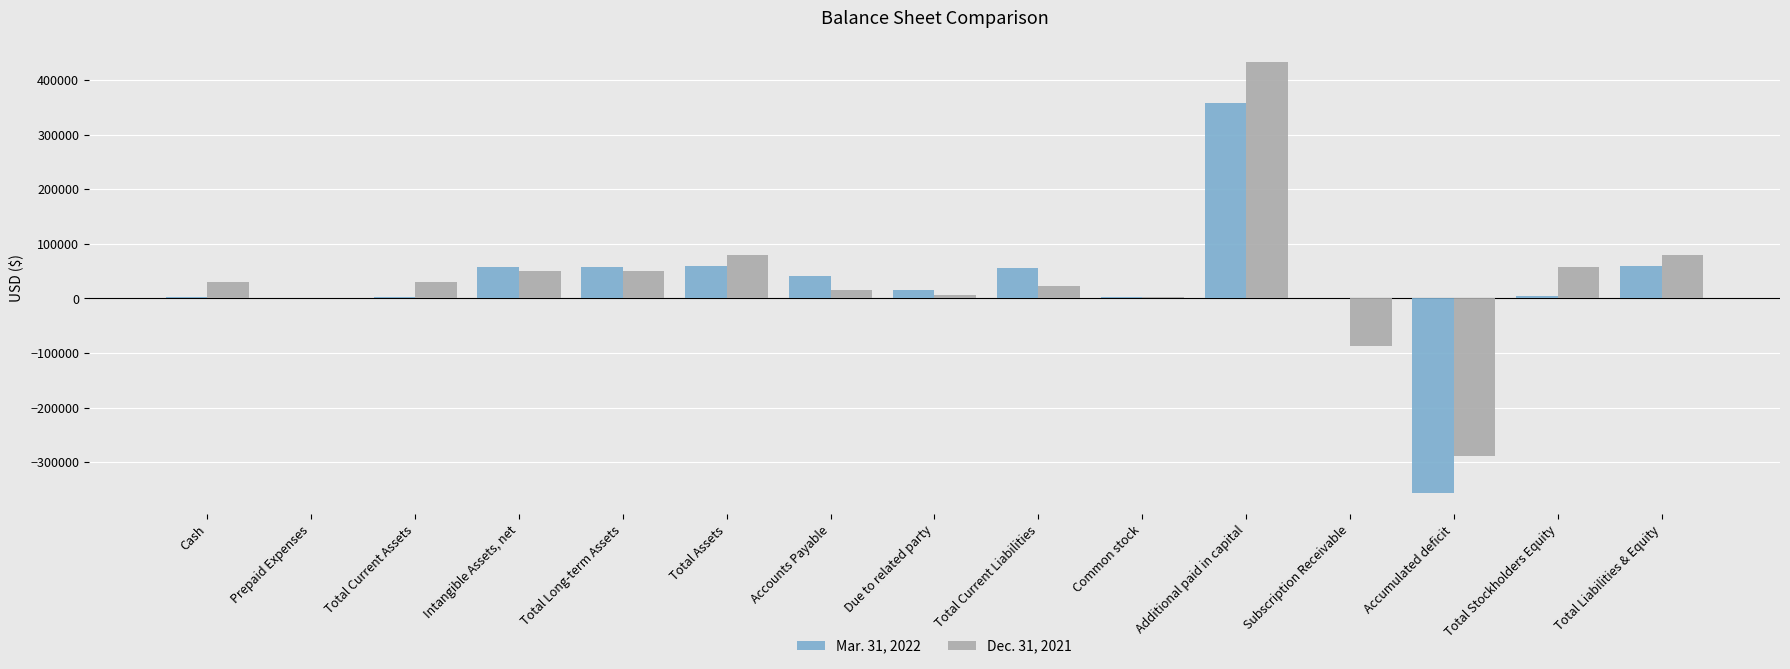

At which category is the sum across all series the highest?

Additional paid in capital